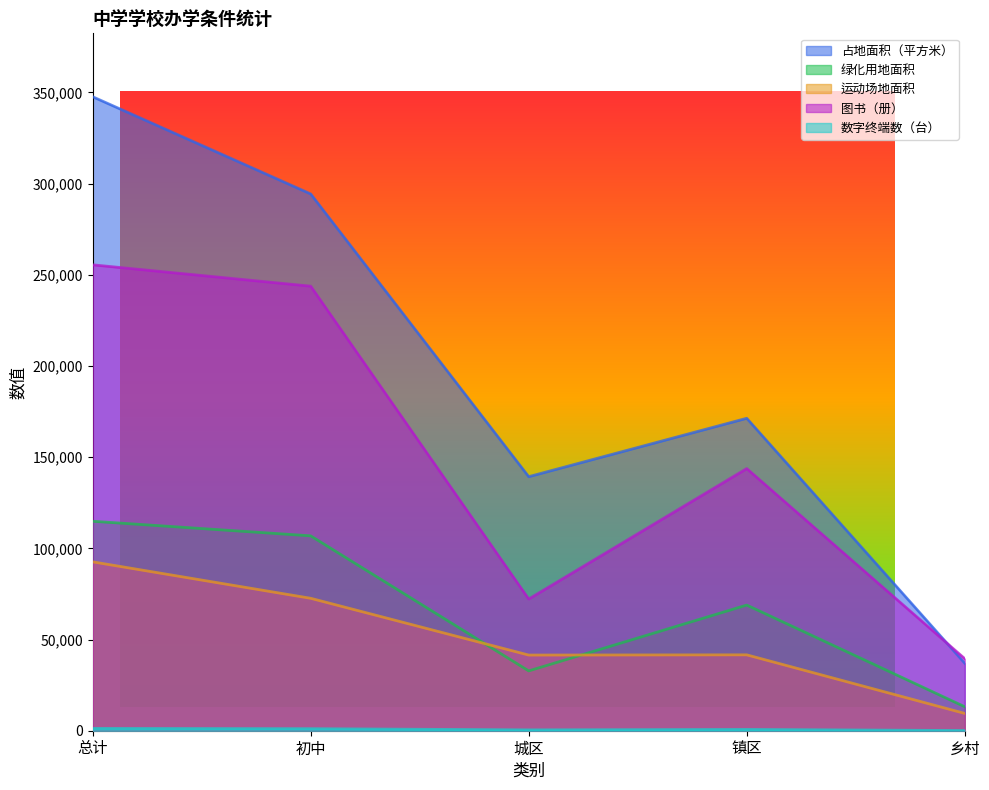

Count the 数字终端数（台） values in the range 459 to 1121.

3